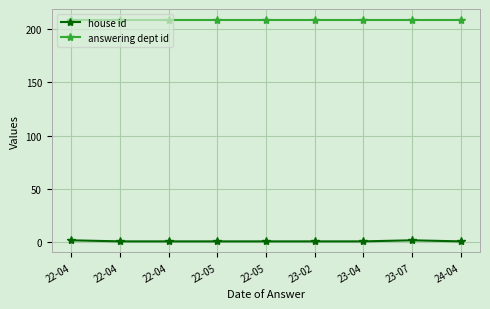

Is the value of house id at 22-04 greater than the value of answering dept id at 22-04?

No